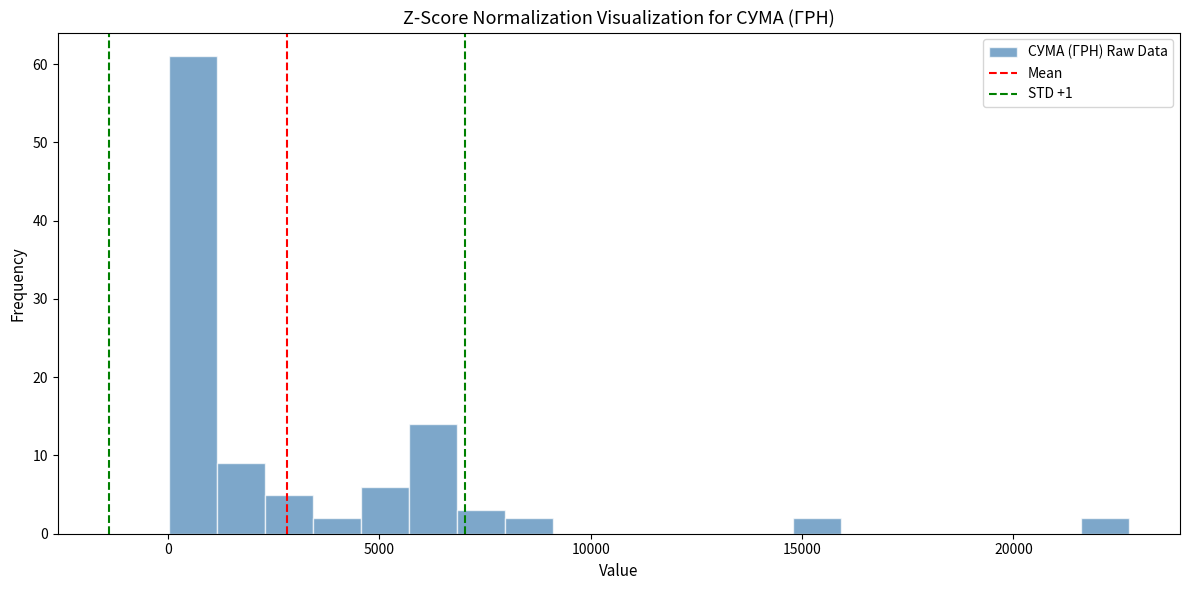

Read against the x-axis, roughly where is the centre of the tallest bar?

500